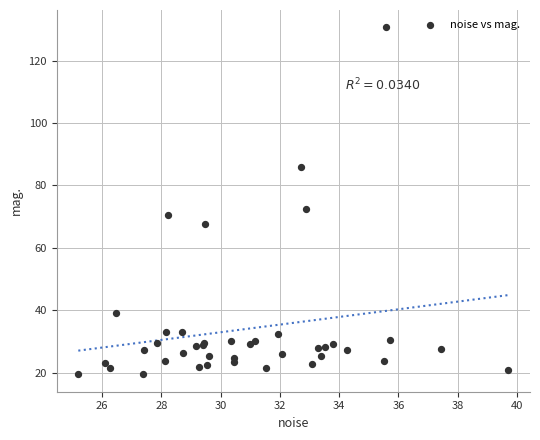

What Y value in the scatter plot is closest to 75?

72.4